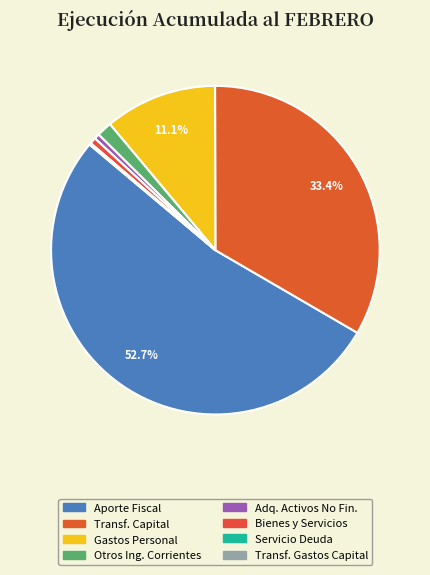

Which slice is the smallest?

SERVICIO DE LA DEUDA